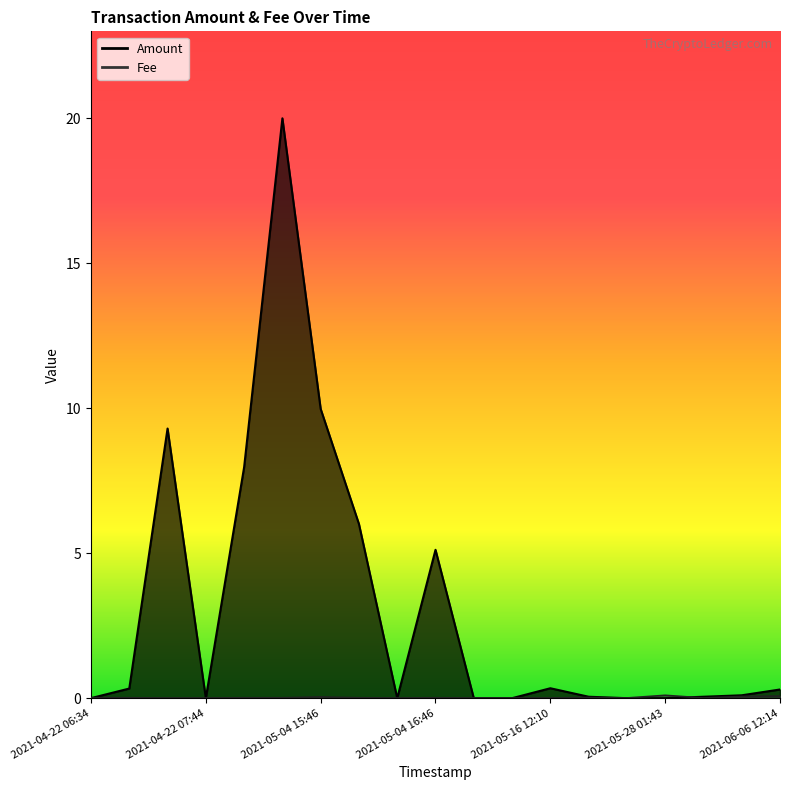

Reading left to right, transcribe all the data shown in this chart.

Amount: 2021-04-22 06:34=0.0	2021-04-22 06:51=0.3	2021-04-22 07:11=9.3	2021-04-22 07:44=0.0	2021-04-23 03:21=8.0	2021-04-23 14:21=20.0	2021-05-04 15:46=10.0	2021-05-04 15:53=6.0	2021-05-04 16:20=0.0	2021-05-04 16:46=5.1	2021-05-04 16:58=0.0	2021-05-09 12:06=0.0	2021-05-16 12:10=0.3	2021-05-16 15:24=0.1	2021-05-23 12:15=0.0	2021-05-28 01:43=0.0	2021-05-28 01:48=0.1	2021-05-30 12:16=0.1	2021-06-06 12:14=0.3
Fee: 2021-04-22 06:34=0.0	2021-04-22 06:51=0.0	2021-04-22 07:11=0.0	2021-04-22 07:44=0.0	2021-04-23 03:21=0.0	2021-04-23 14:21=0.0	2021-05-04 15:46=0.0	2021-05-04 15:53=0.0	2021-05-04 16:20=0.0	2021-05-04 16:46=0.0	2021-05-04 16:58=0.0	2021-05-09 12:06=0.0	2021-05-16 12:10=0.0	2021-05-16 15:24=0.0	2021-05-23 12:15=0.0	2021-05-28 01:43=0.1	2021-05-28 01:48=0.0	2021-05-30 12:16=0.1	2021-06-06 12:14=0.1